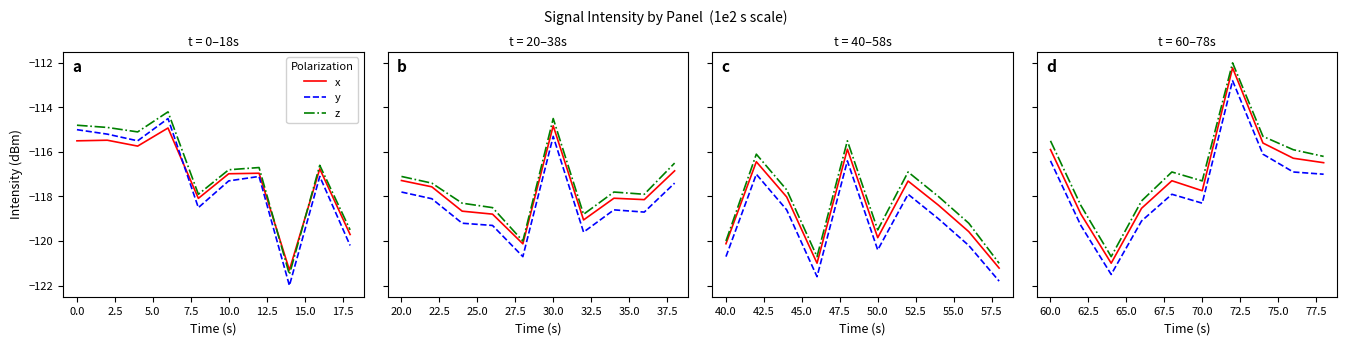

The value of x at 2.5 is -37.0. True or false?

False